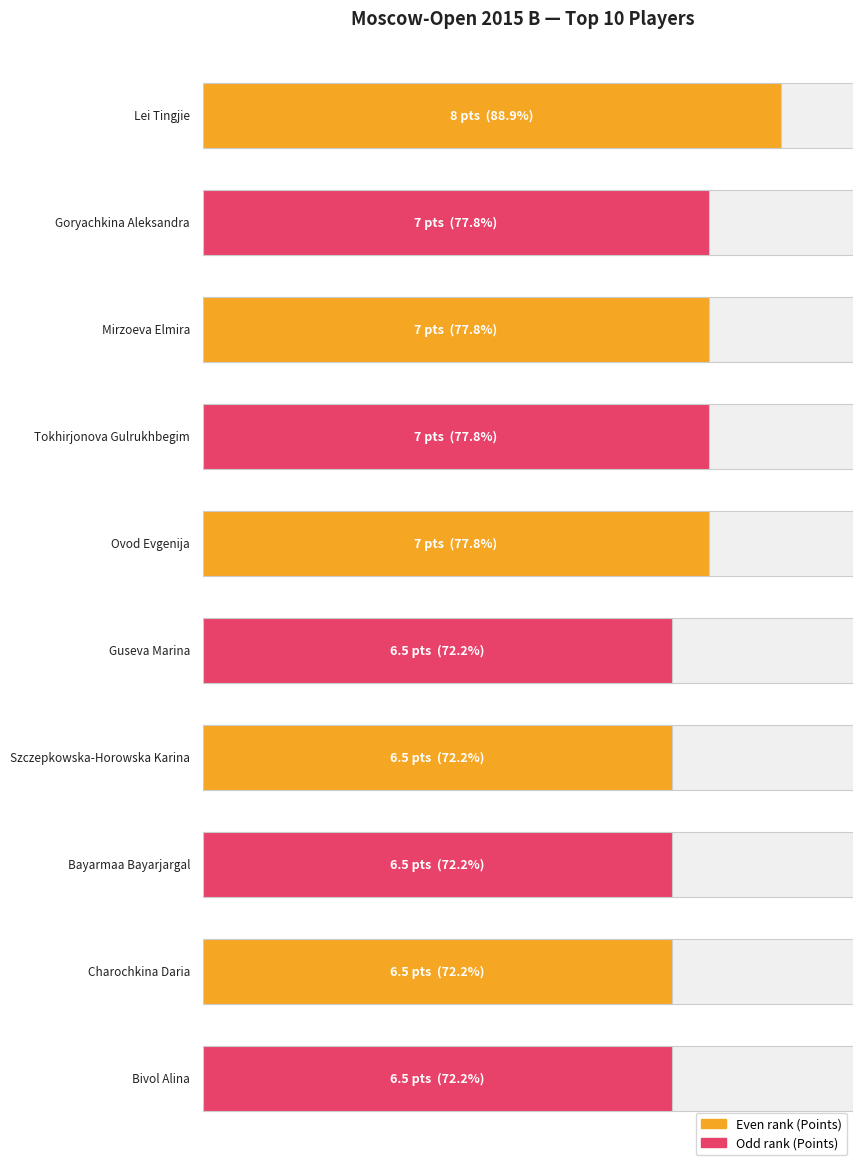

What is the label of the 10th bar from the left?

Bivol Alina